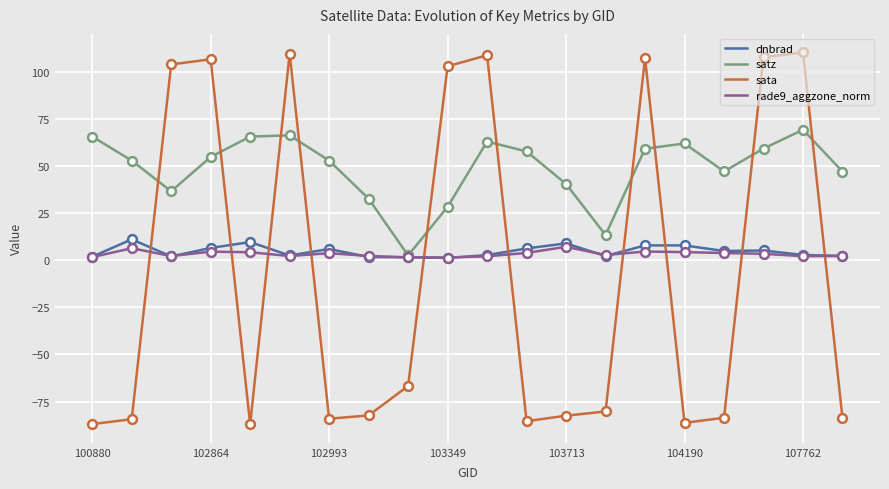

Which series has the largest range (max minus min)?

sata